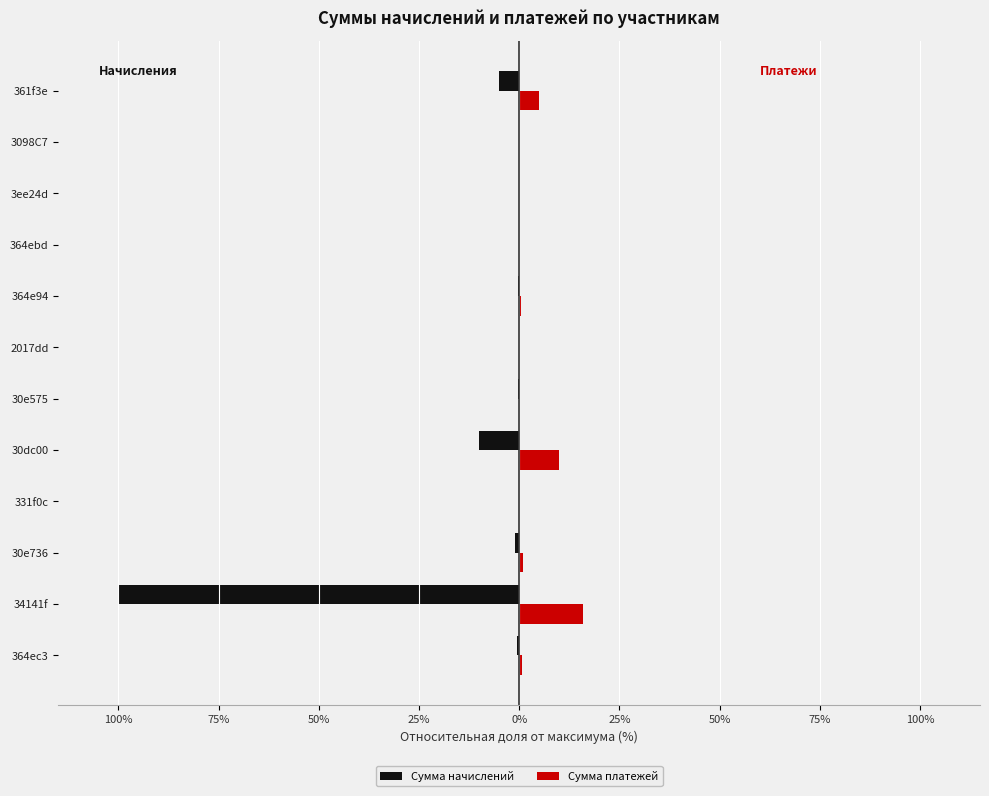

What are all the series names shown in the legend?

Сумма начислений, Сумма платежей